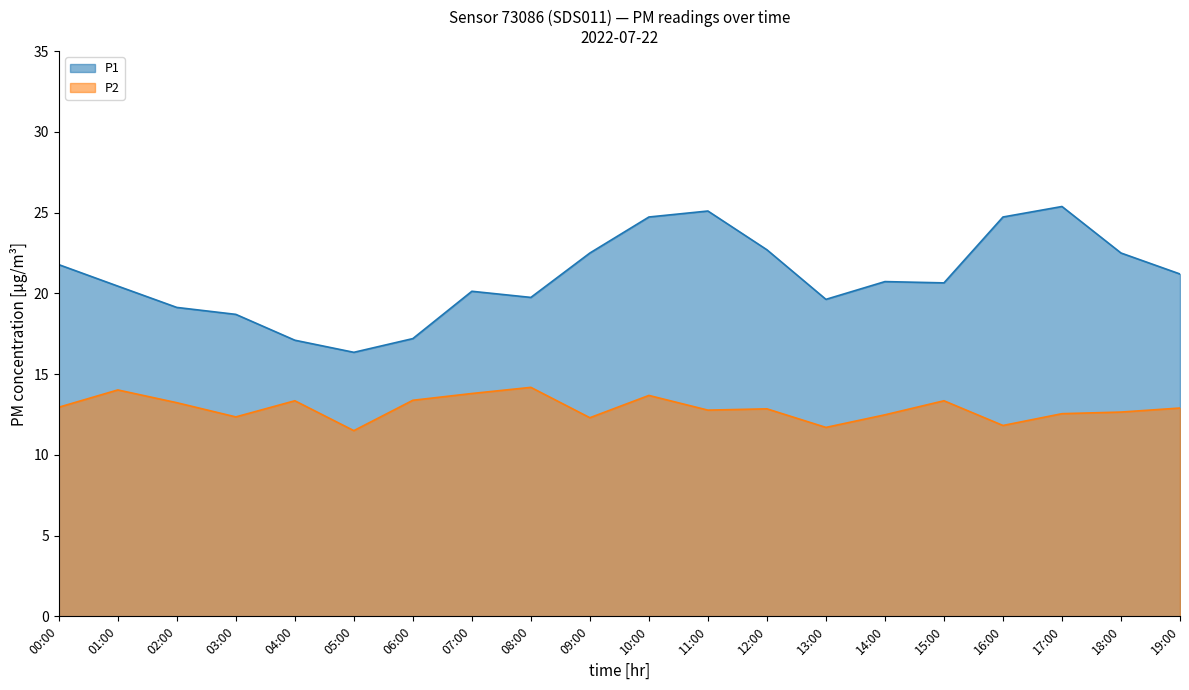

List the series in order of their peak value, lowest first.

P2, P1